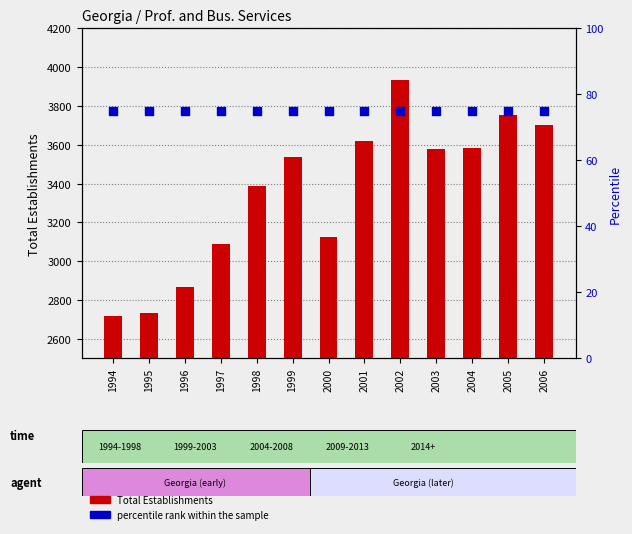

What are all the series names shown in the legend?

Total Establishments, percentile rank within the sample